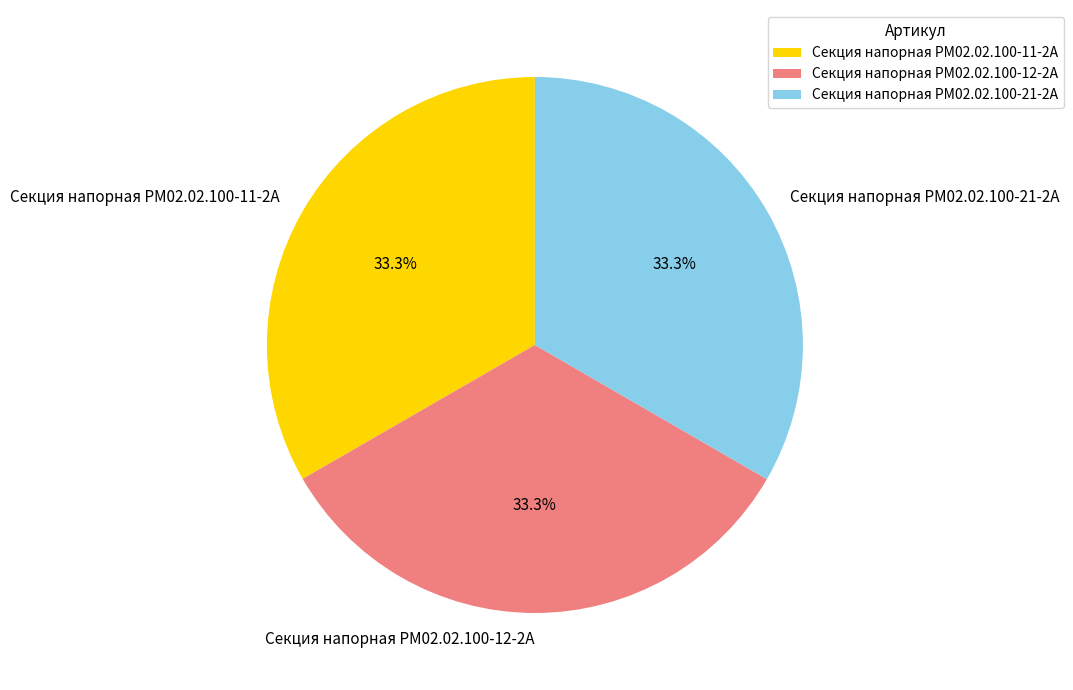

Does Секция напорная РМ02.02.100-21-2А account for over 50% of the chart?

No